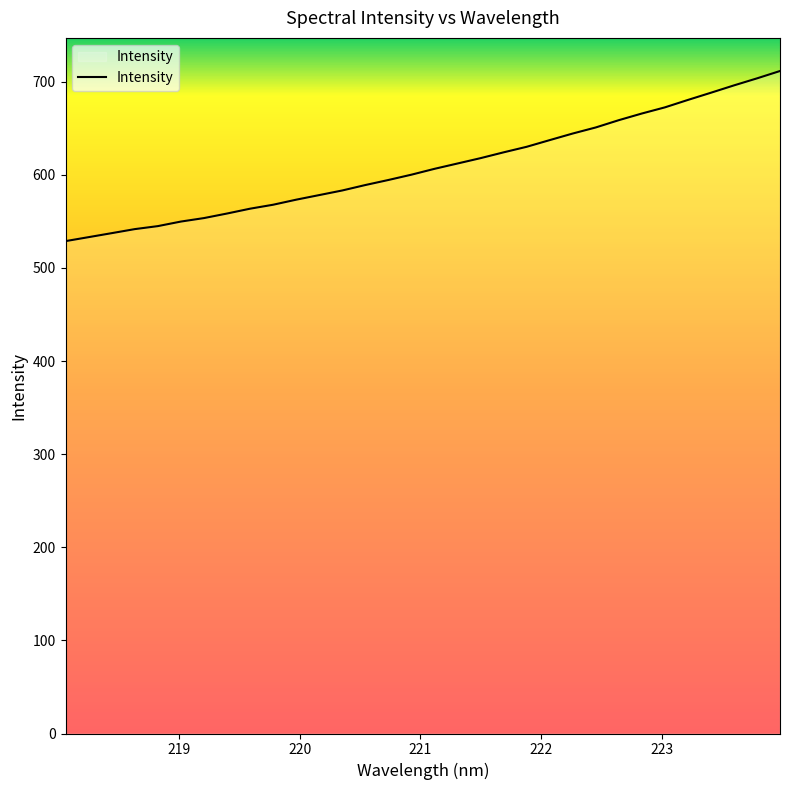

What is the maximum value shown in the chart?

711.4